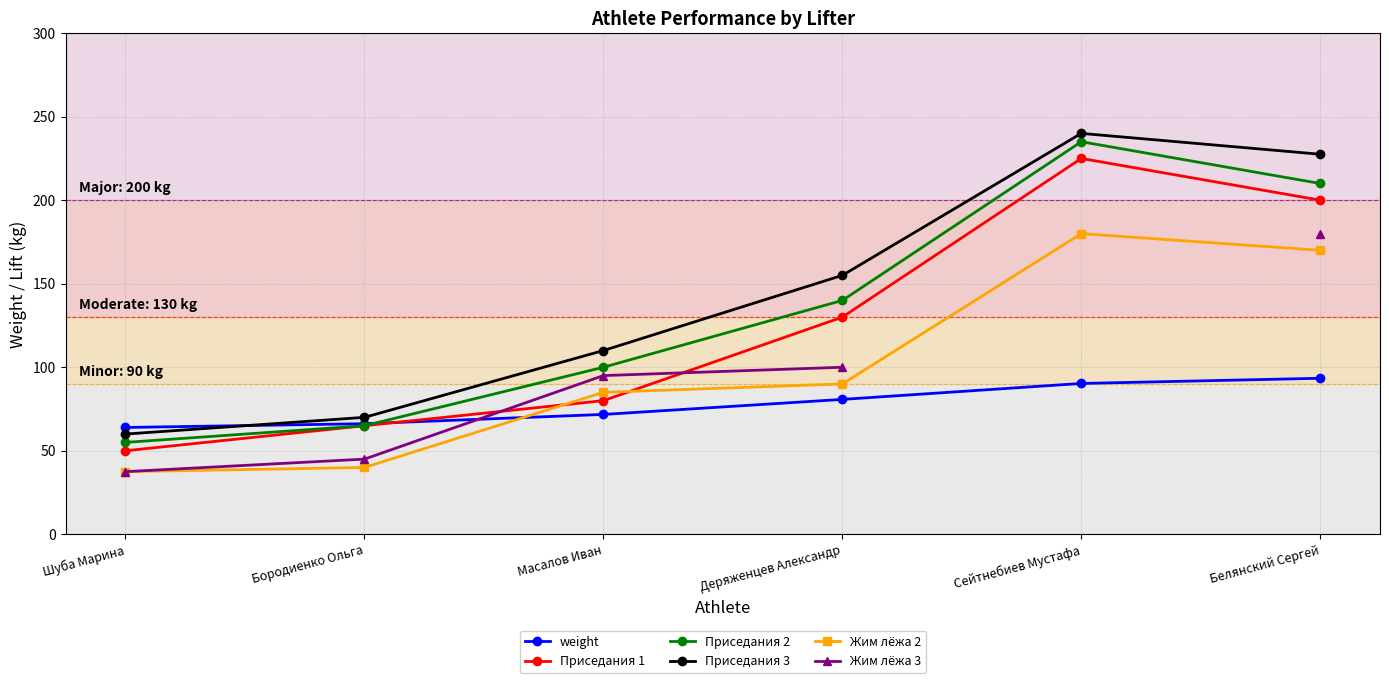

Rank the series at Белянский Сергей from lowest to highest value.

weight, Жим лёжа 2, Жим лёжа 3, Приседания 1, Приседания 2, Приседания 3